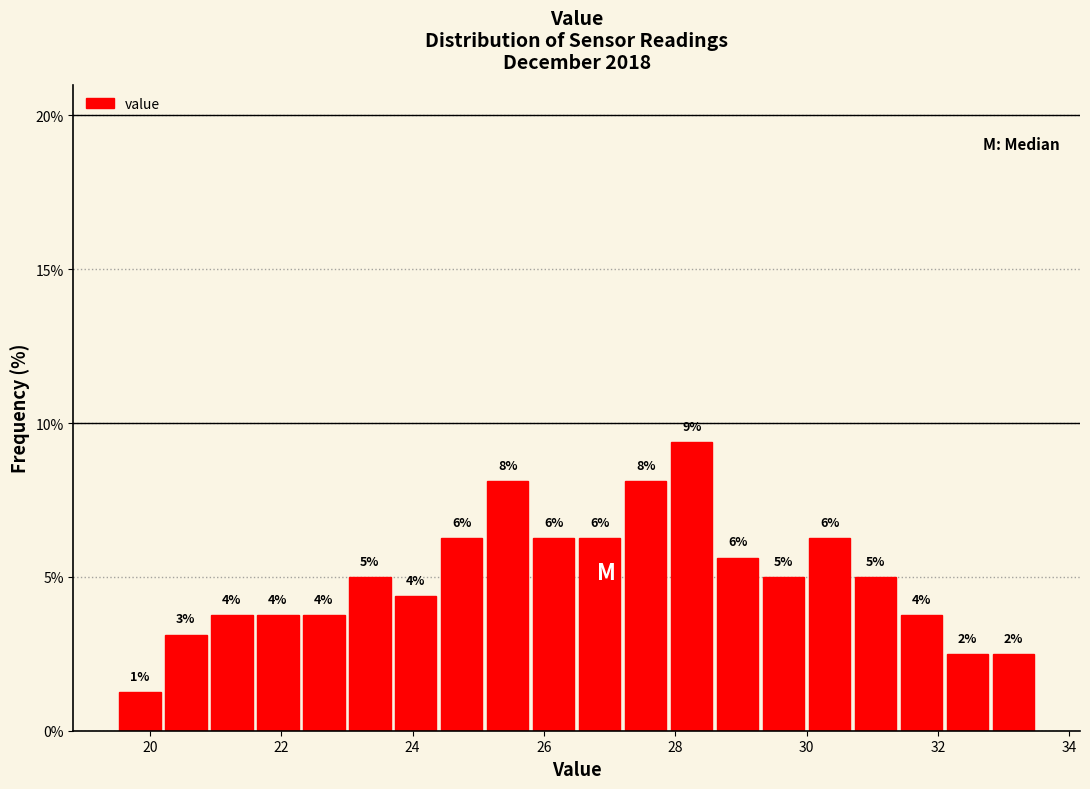

Around what value on the x-axis is the tallest bar? Give the approximate position of its centre, as read against the axis.

28.2